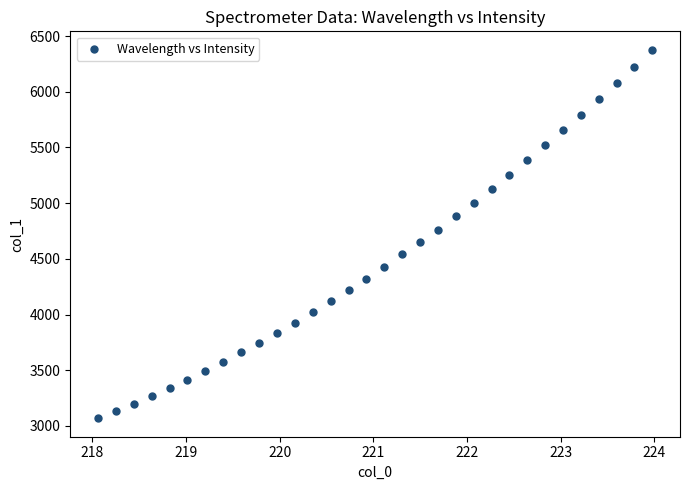

What is the range of X values (max minus min)?

5.9